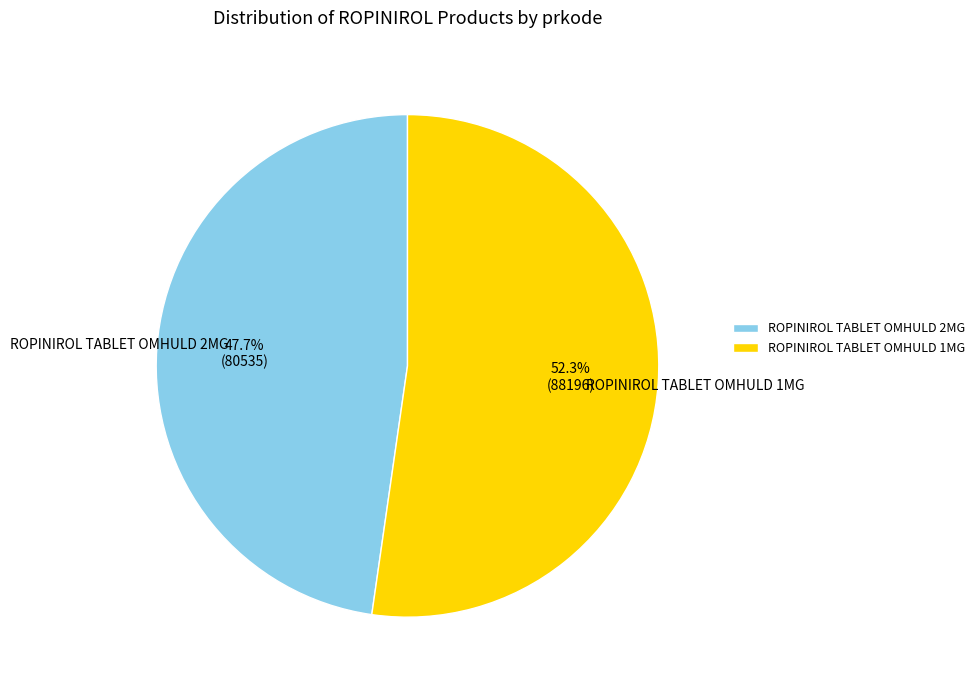

Rank the categories by value from lowest to highest.

ROPINIROL TABLET OMHULD 2MG, ROPINIROL TABLET OMHULD 1MG